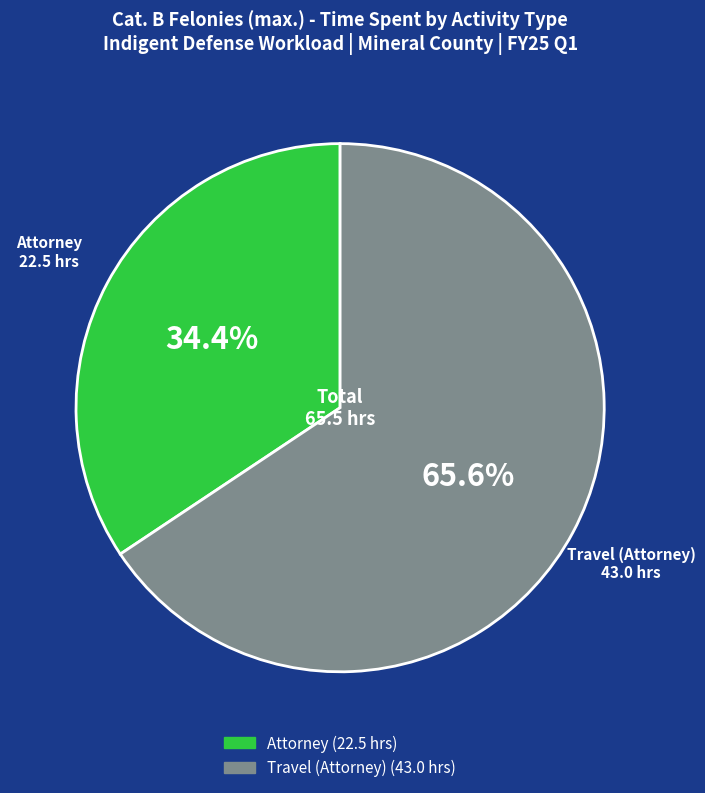

Count the number of slices in the pie.

2